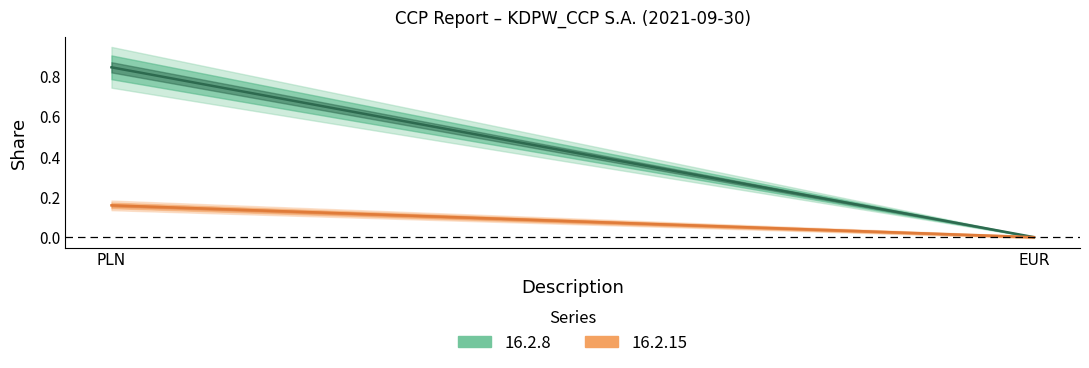

How many data points does each series have?

2